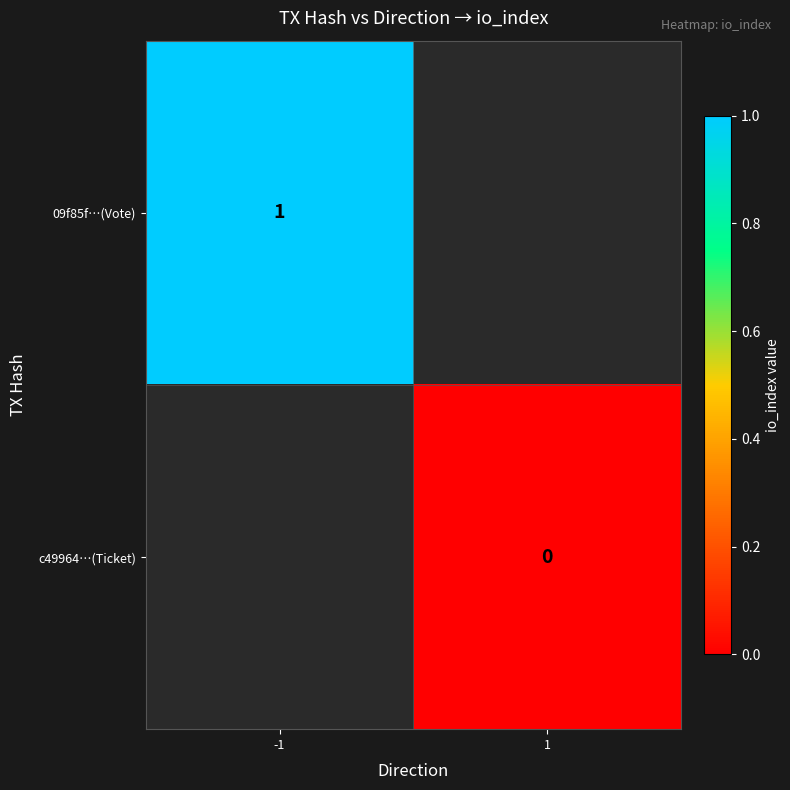

Is the value of 09f85f…(Vote) at -1 greater than the value of c49964…(Ticket) at 1?

Yes